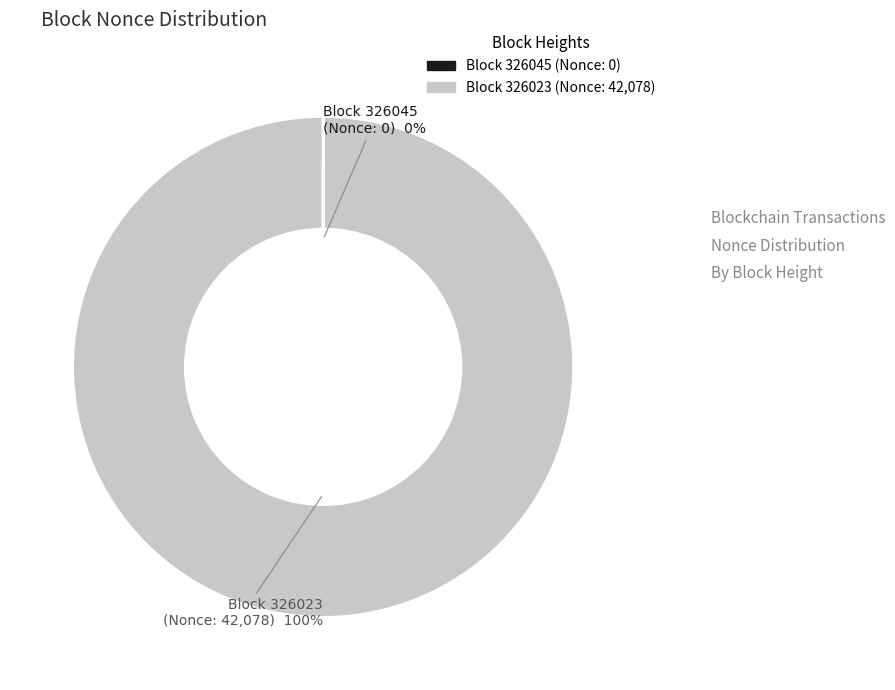

What is the largest slice in the pie chart?

Block 326023